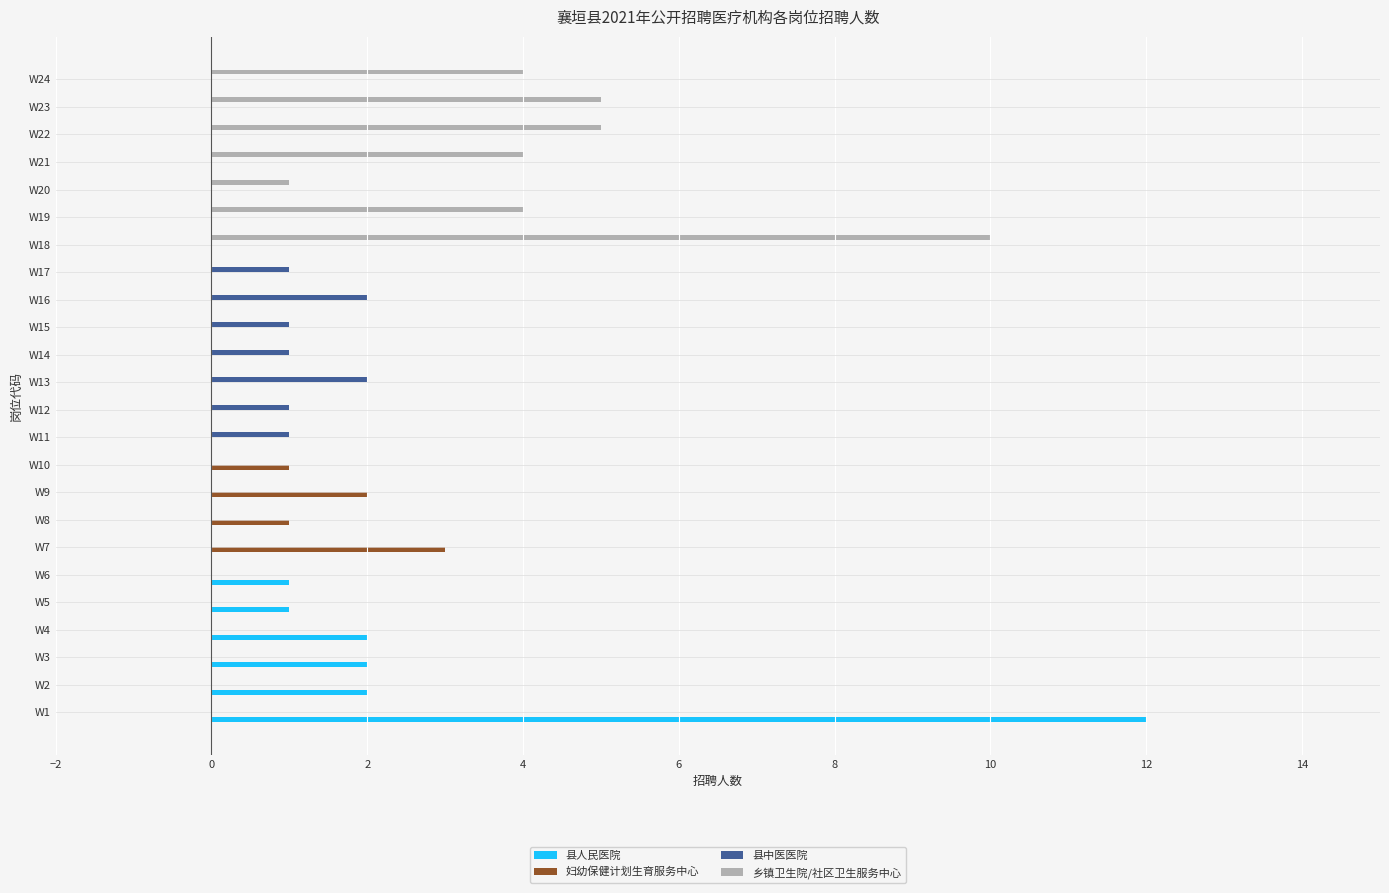

What is the average value of the 县人民医院 series?

1